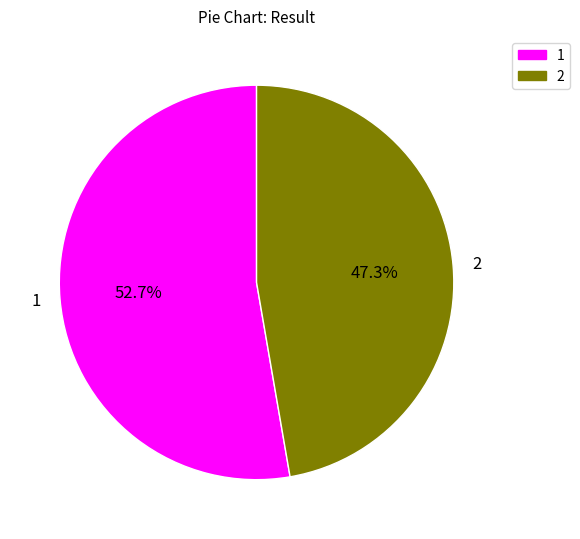

To the nearest percent, what percentage of the pie is 1?

53%